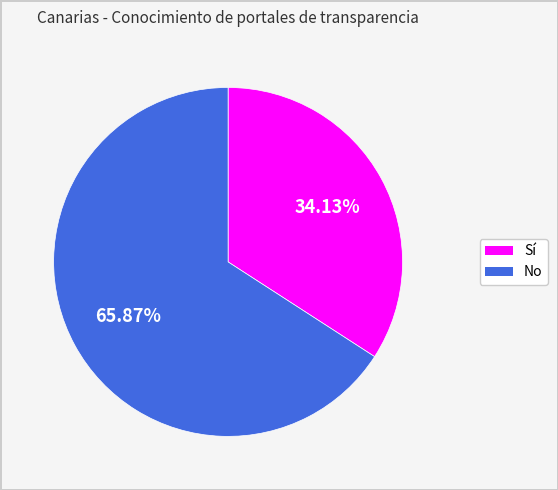

Rank the categories by value from highest to lowest.

No, Sí